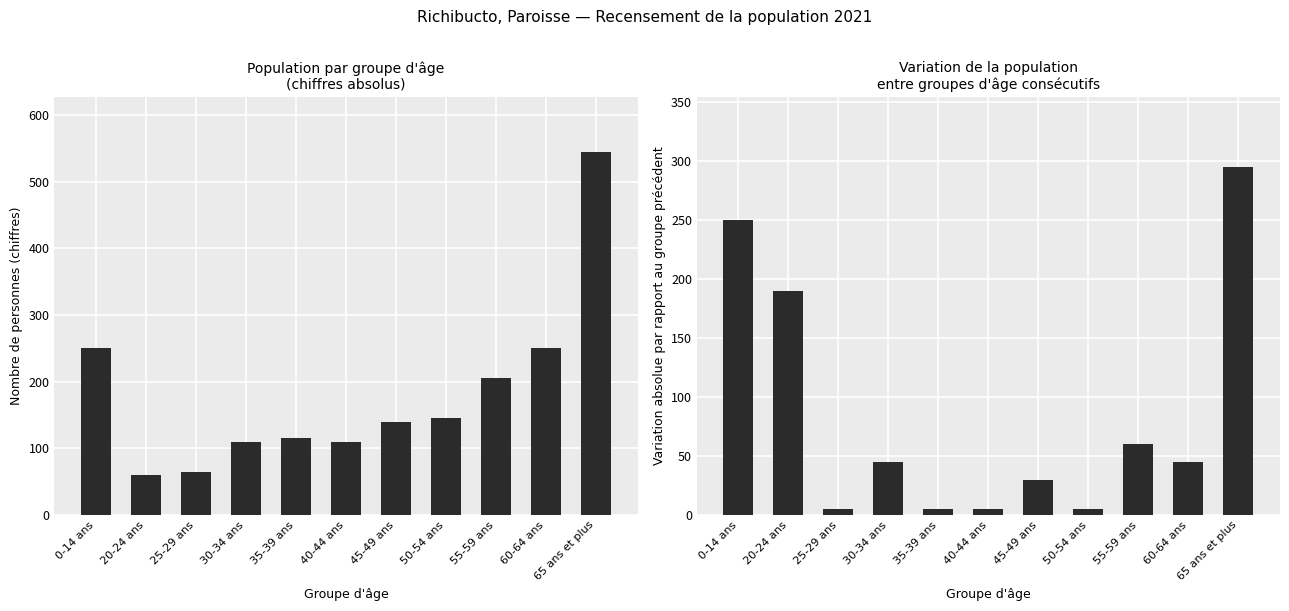

What is the difference between the second highest and minimum values in the Variation vs groupe précédent series?

245